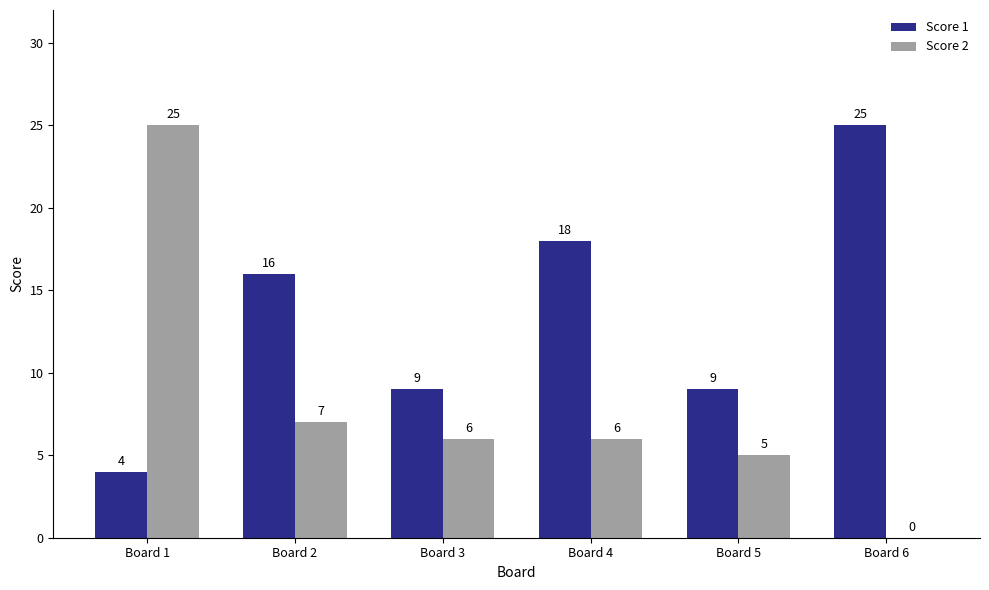

What are all the series names shown in the legend?

Score 1, Score 2